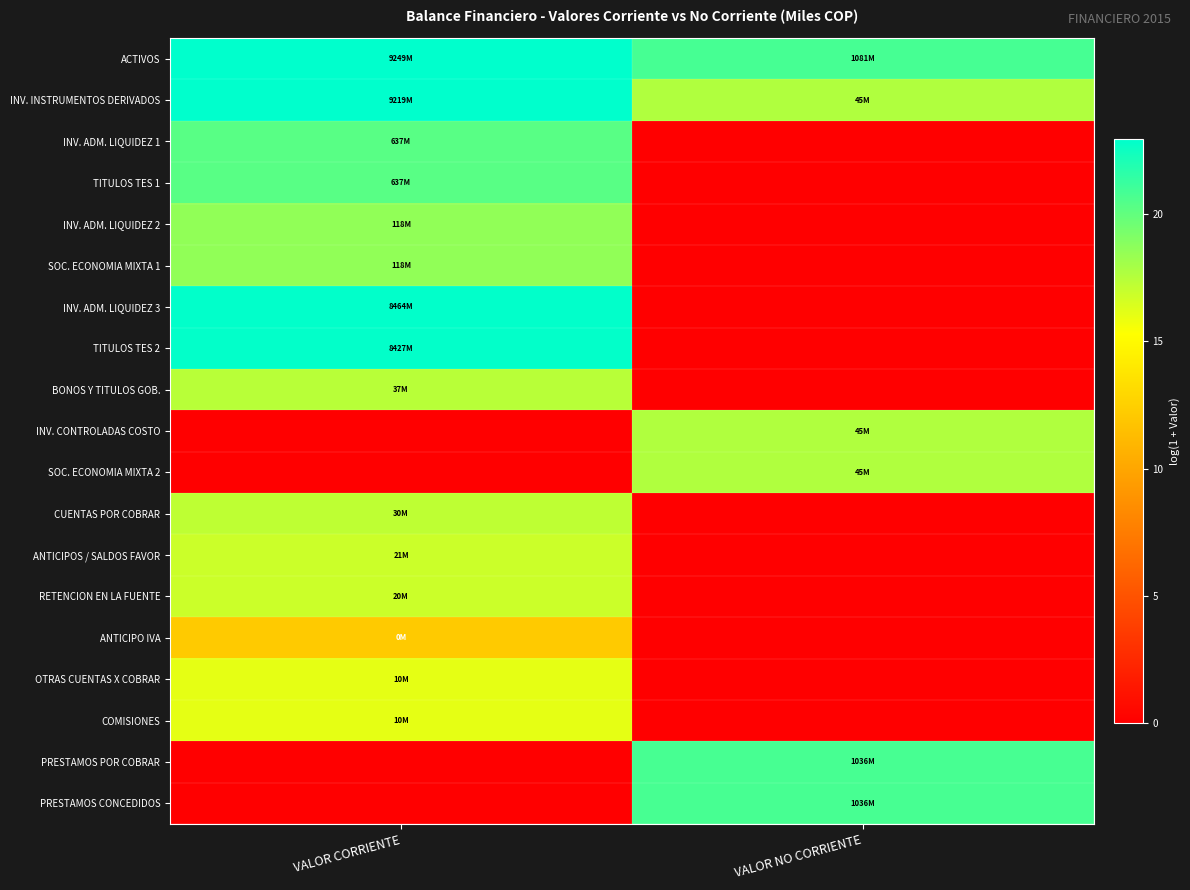

At how many categories does at least one series exceed 20?

2